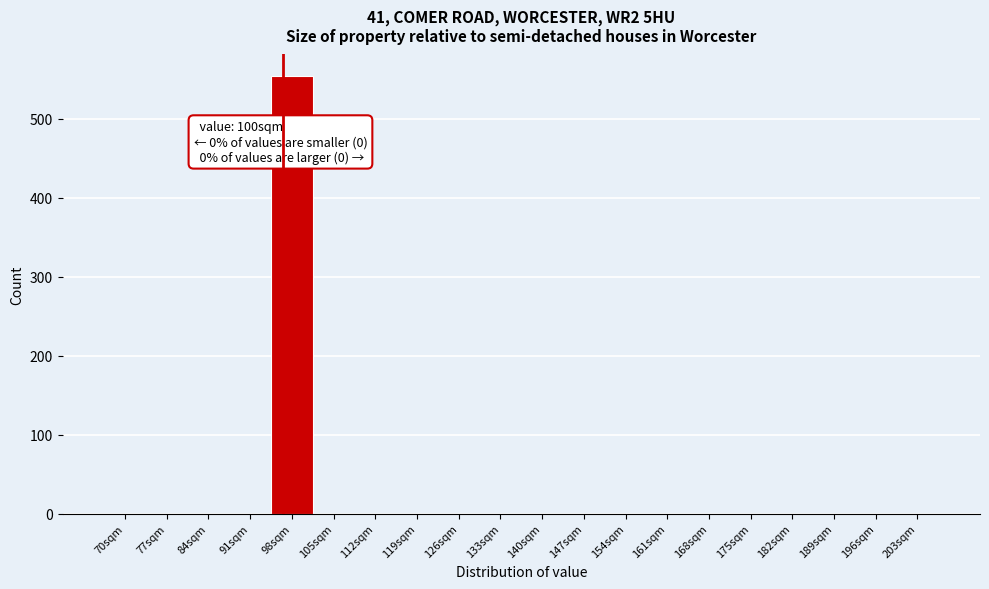

Reading left to right, list all the values displayed in this chart.

70sqm=0	77sqm=0	84sqm=0	91sqm=0	98sqm=554	105sqm=0	112sqm=0	119sqm=0	126sqm=0	133sqm=0	140sqm=0	147sqm=0	154sqm=0	161sqm=0	168sqm=0	175sqm=0	182sqm=0	189sqm=0	196sqm=0	203sqm=0